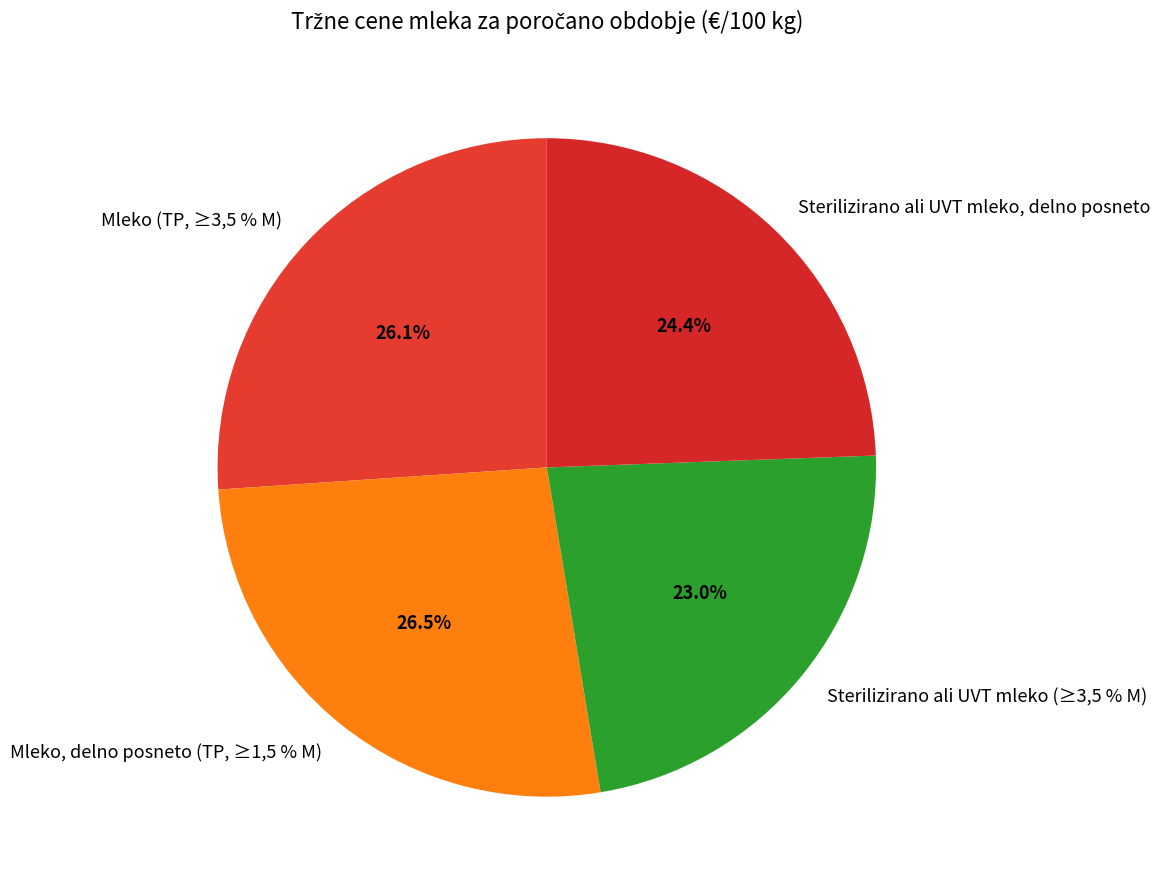

To the nearest percent, what is the difference between the largest and smallest slice percentages?

4%